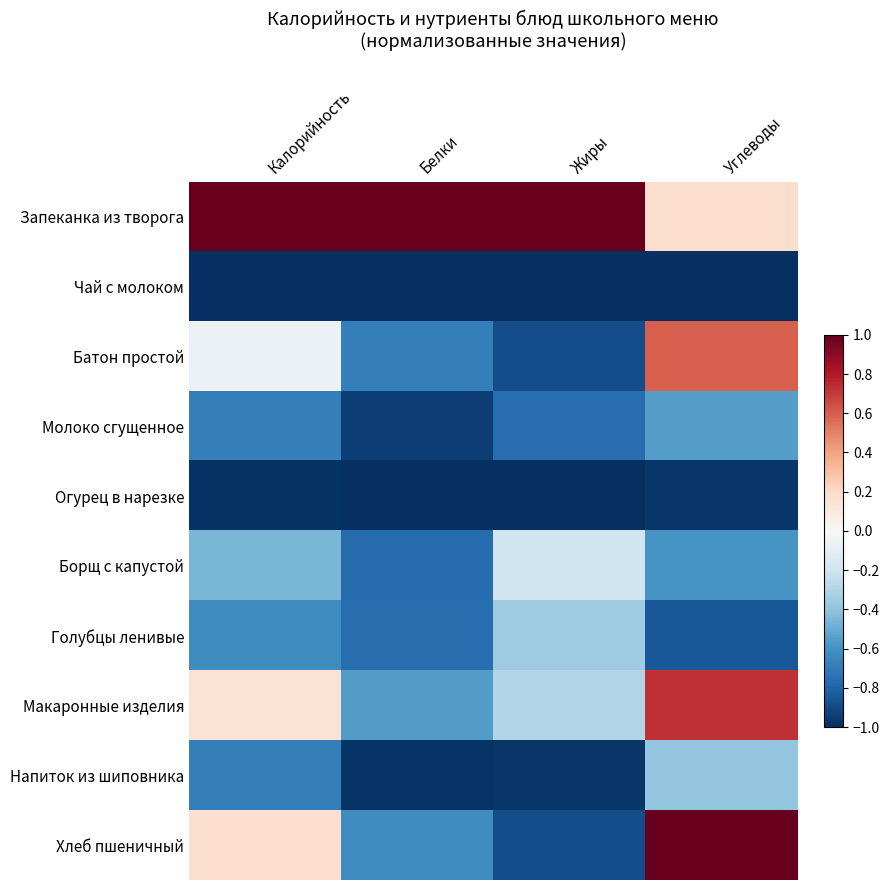

Which category has the highest value across all series?

Калорийность